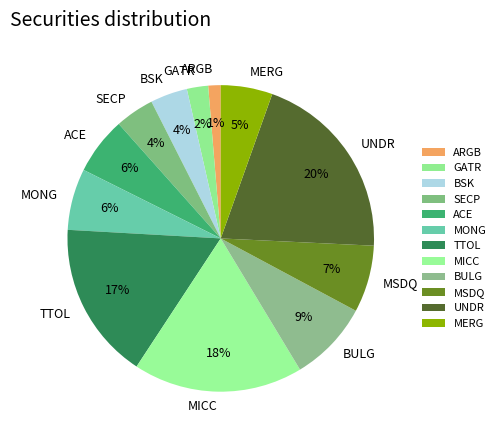

How many segments does this pie chart have?

12